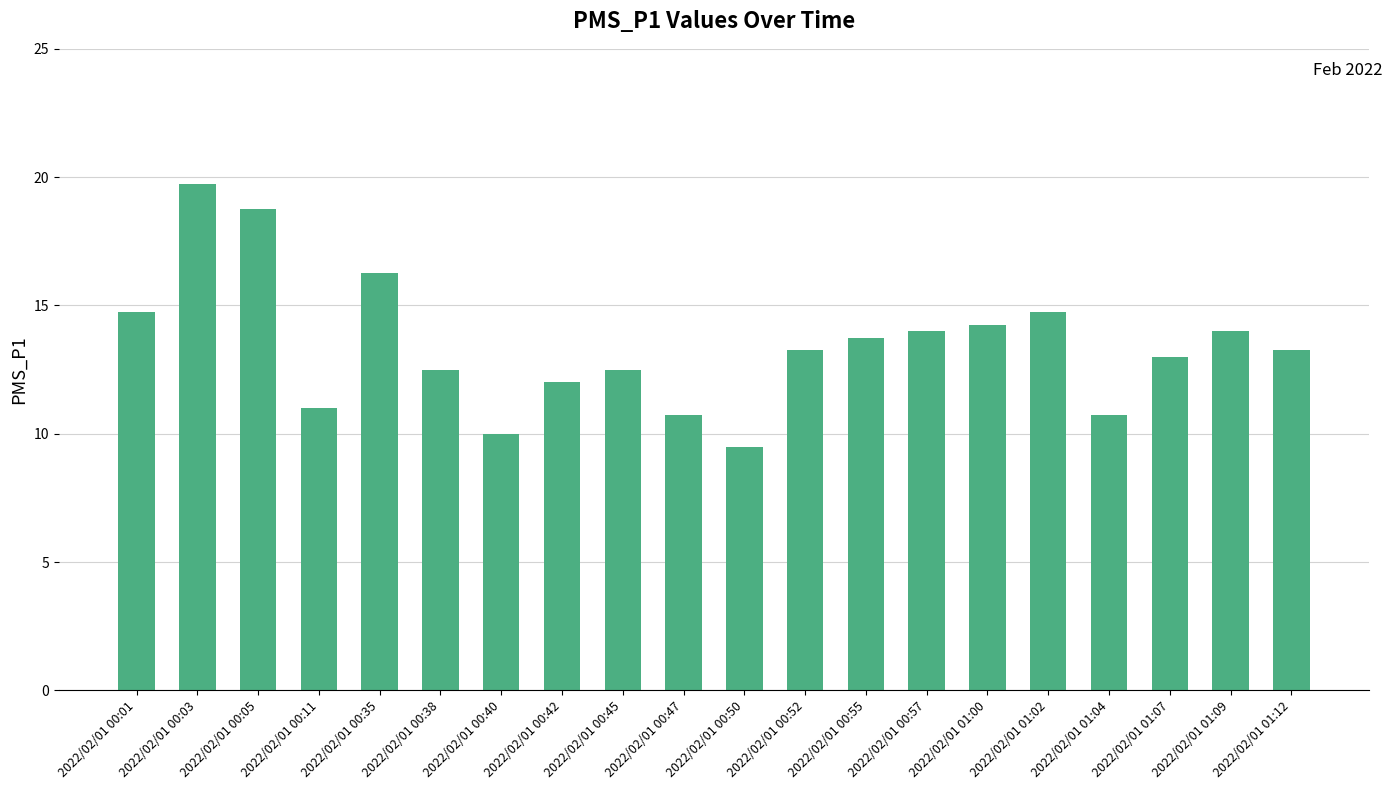

How many series are shown in this chart?

1